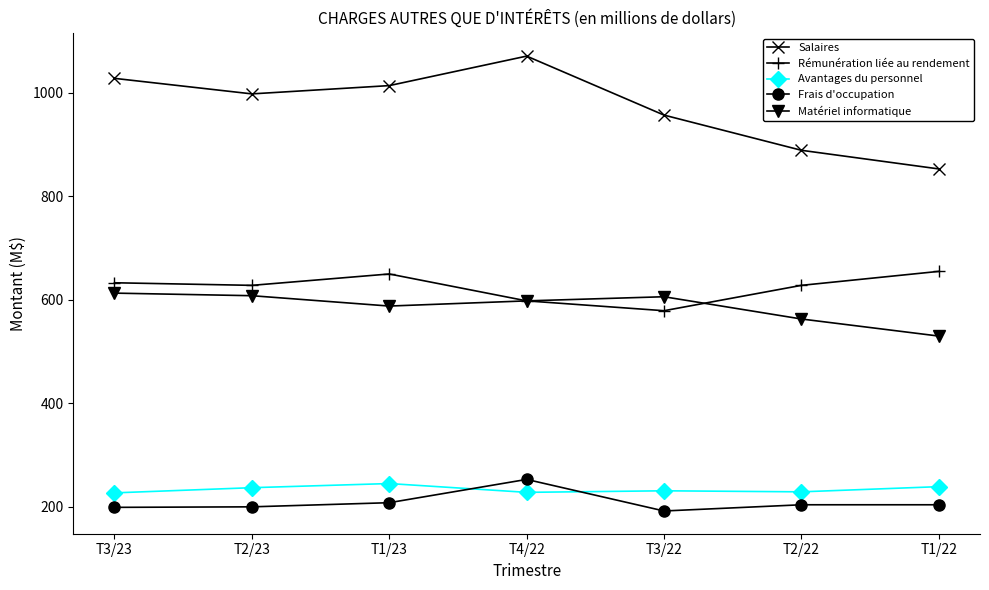

What is the smallest value displayed?

192